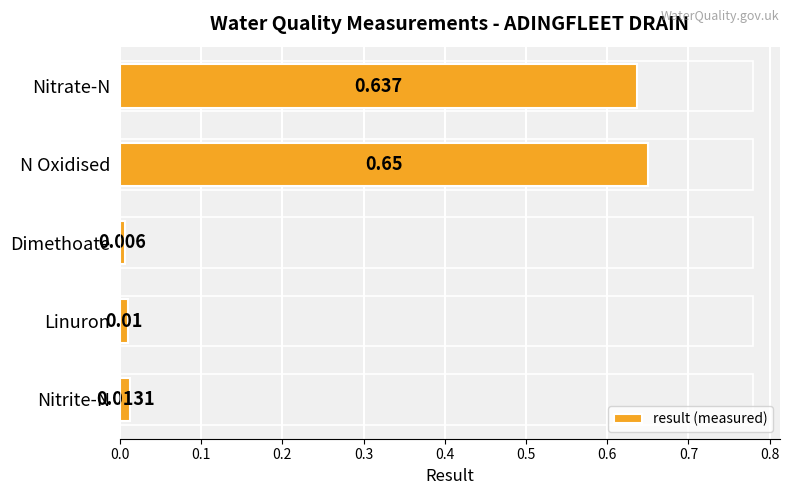

Which has a higher value, Nitrite-N or Nitrate-N?

Nitrate-N